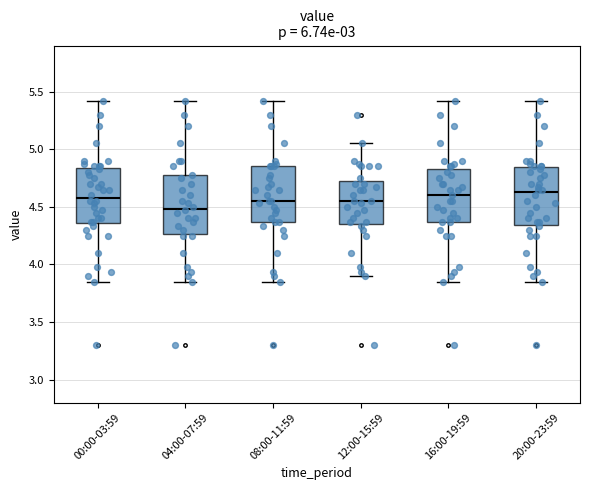

Where is the lower edge of the box for 12:00-15:59 on the y-axis? The values are not printed on the chart, so give them approximately, as read against the axis.

4.35